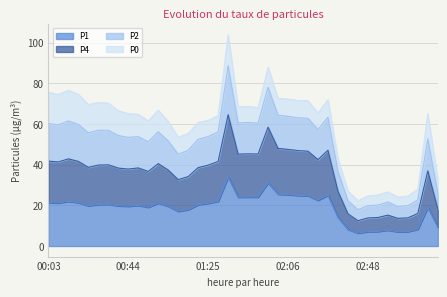

Which series has the largest total across all categories?

P2